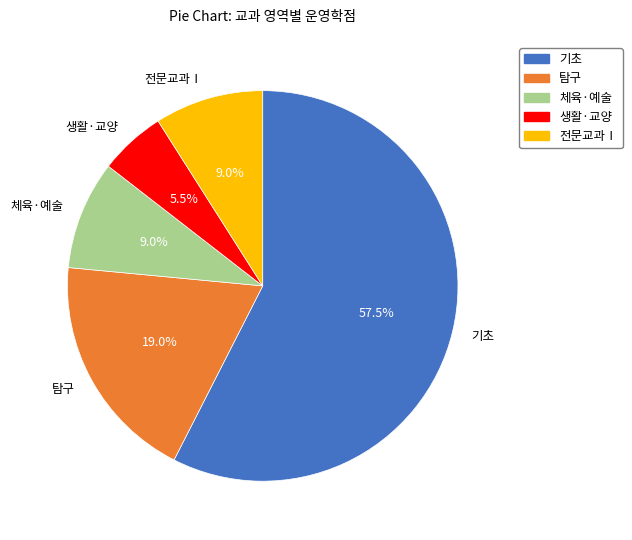

Approximately how many times larger is the value at 기초 compared to 전문교과Ⅰ?

6.4